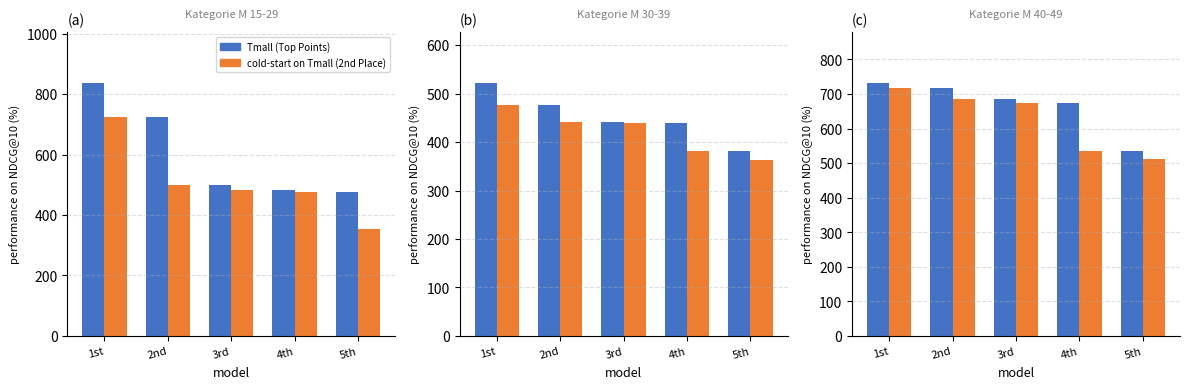

How many bars are there in each group?

2